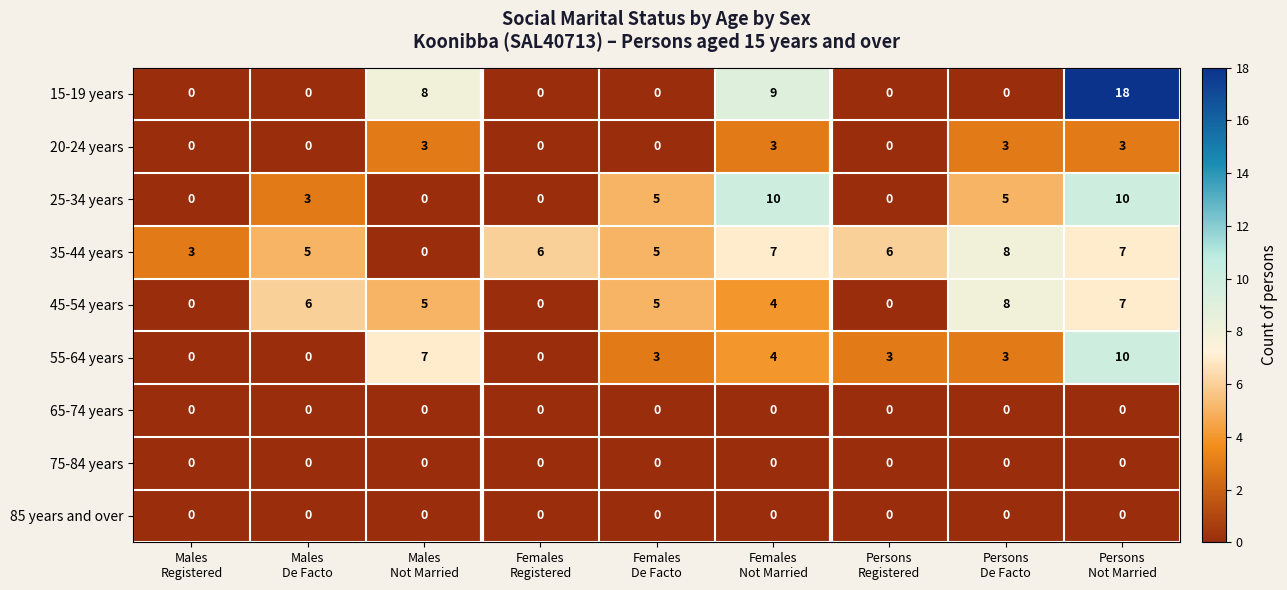

Count the 45-54 years values in the range 0 to 6.

7